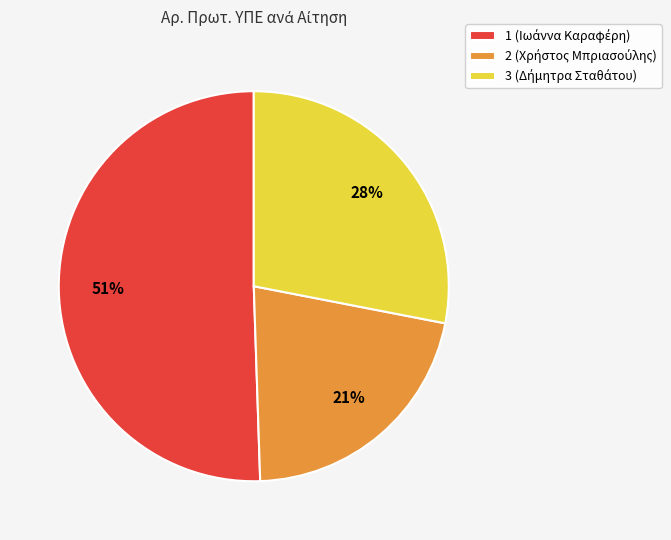

Does any single category account for the majority?

Yes